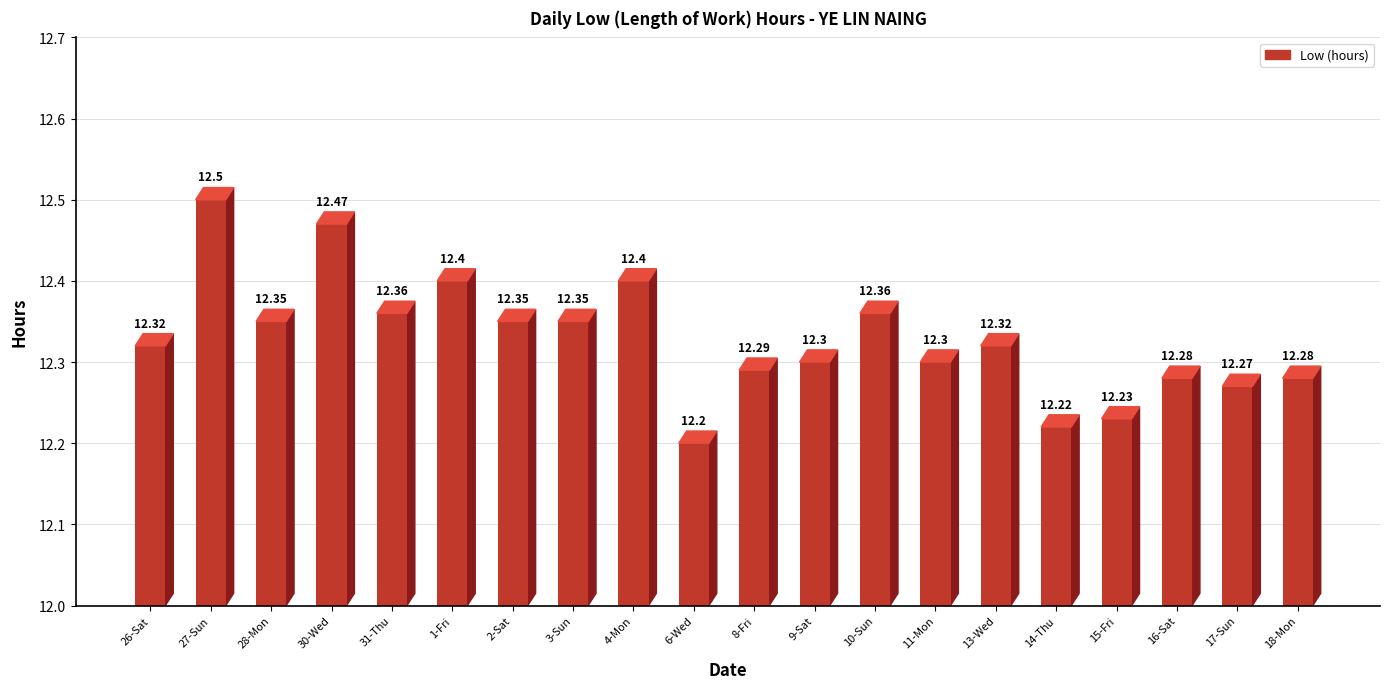

True or false: the data shows 12.2 at 6-Wed.

True